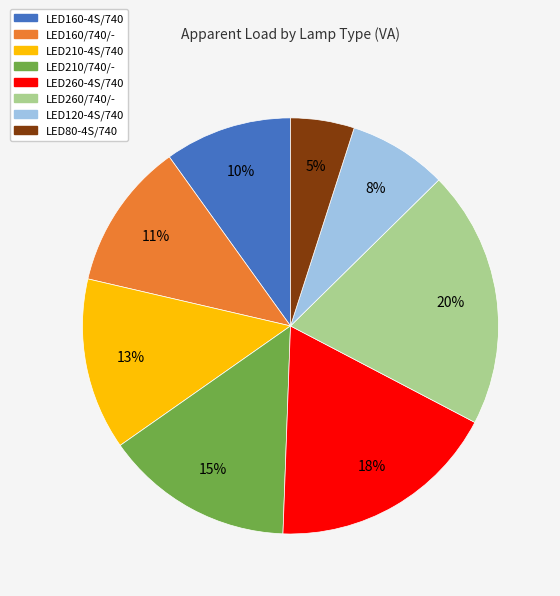

Combined, do LED160-4S/740 and LED120-4S/740 account for over 50%?

No